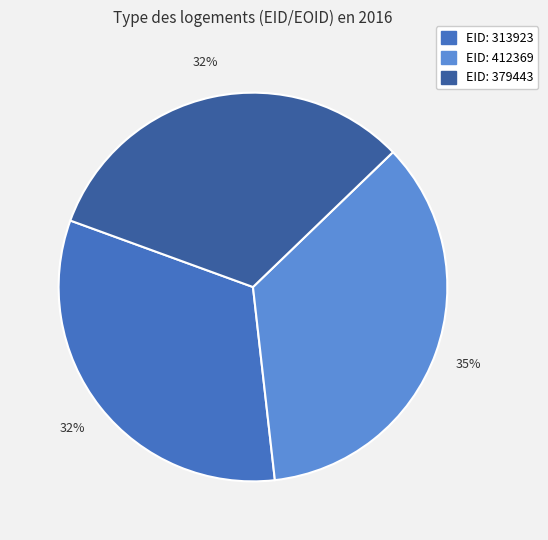

To the nearest percent, what is the difference between the largest and smallest slice percentages?

3%